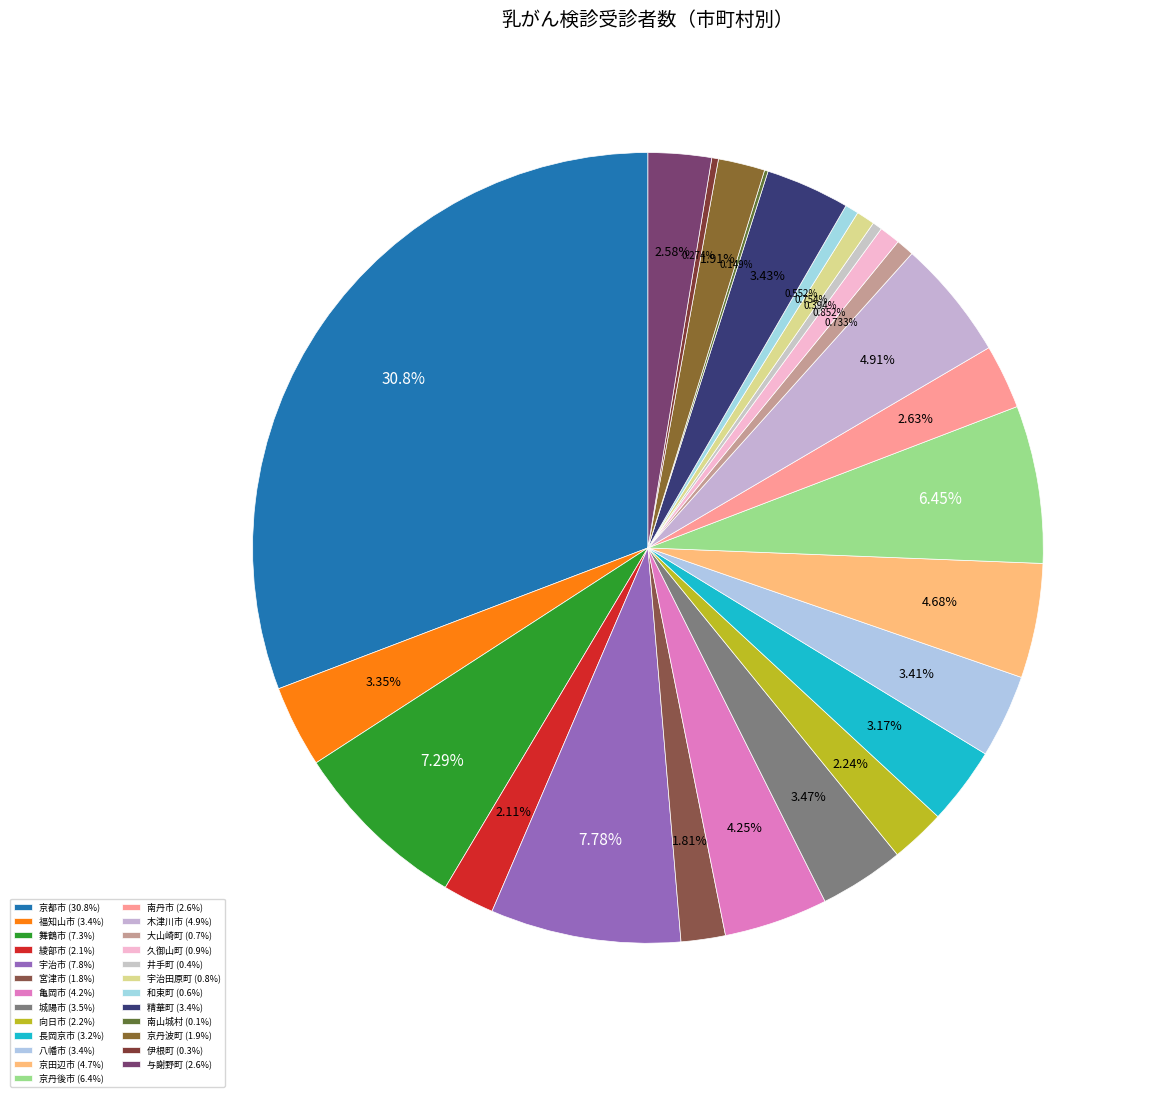

What is the total percentage of 京丹波町 and 京丹後市?

8.4%